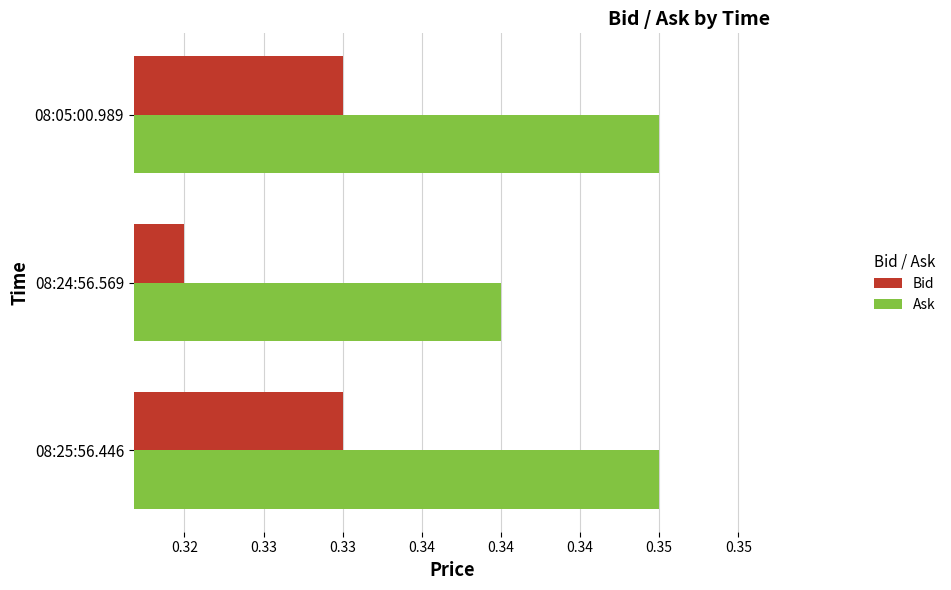

What are all the series names shown in the legend?

Bid, Ask